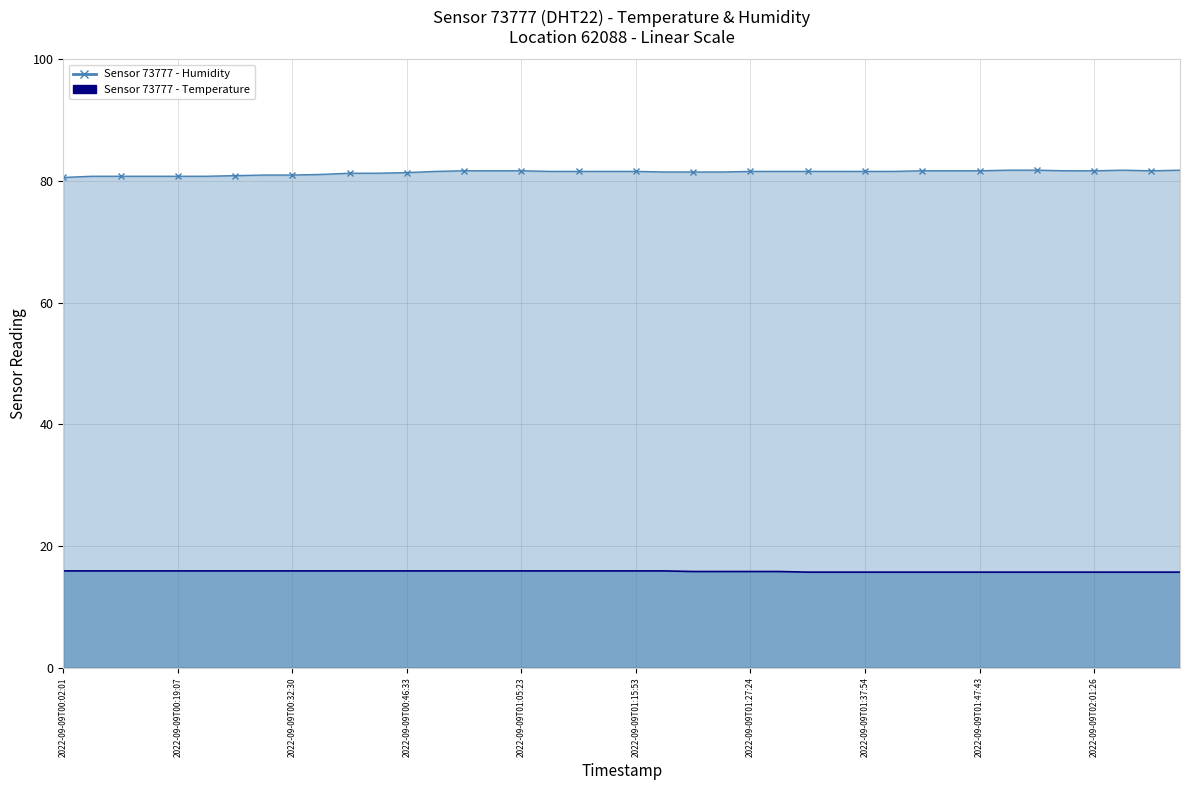

Is it true that temperature equals 15.9 at 2022-09-09T00:37:38?

True